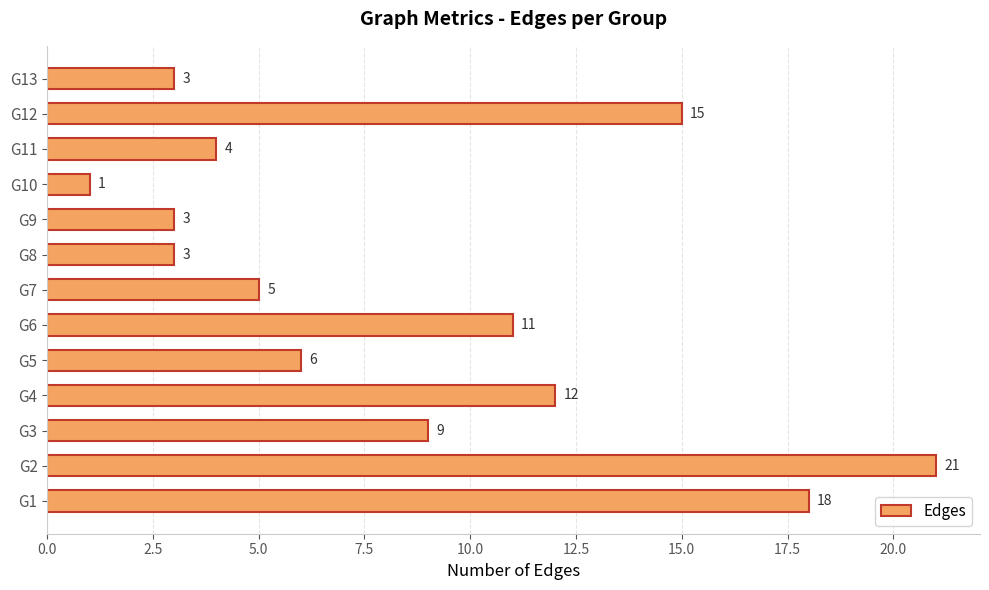

Which category has the lowest value across all series?

G10